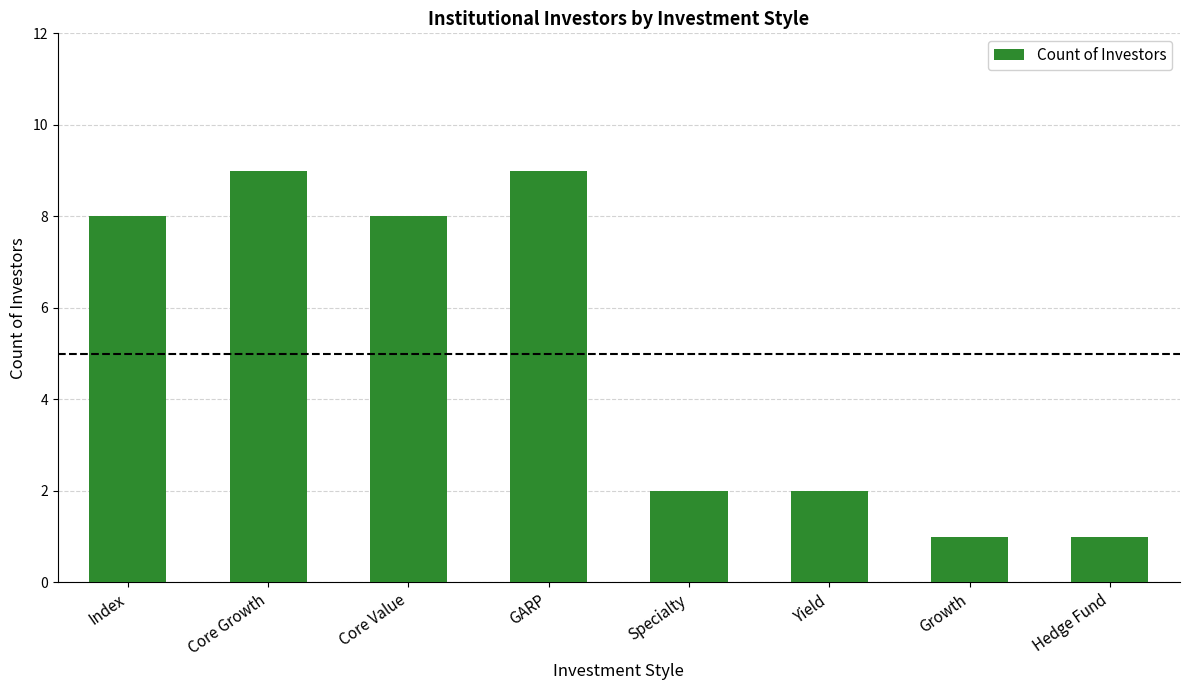

What is the maximum value shown in the chart?

9